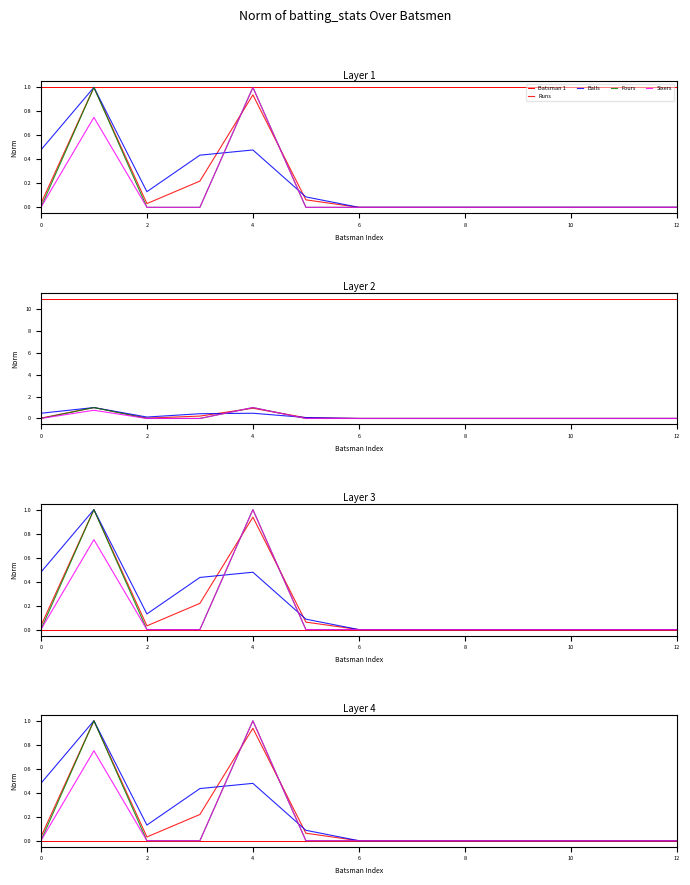

How many interior local peaks does the Fours series have?

2